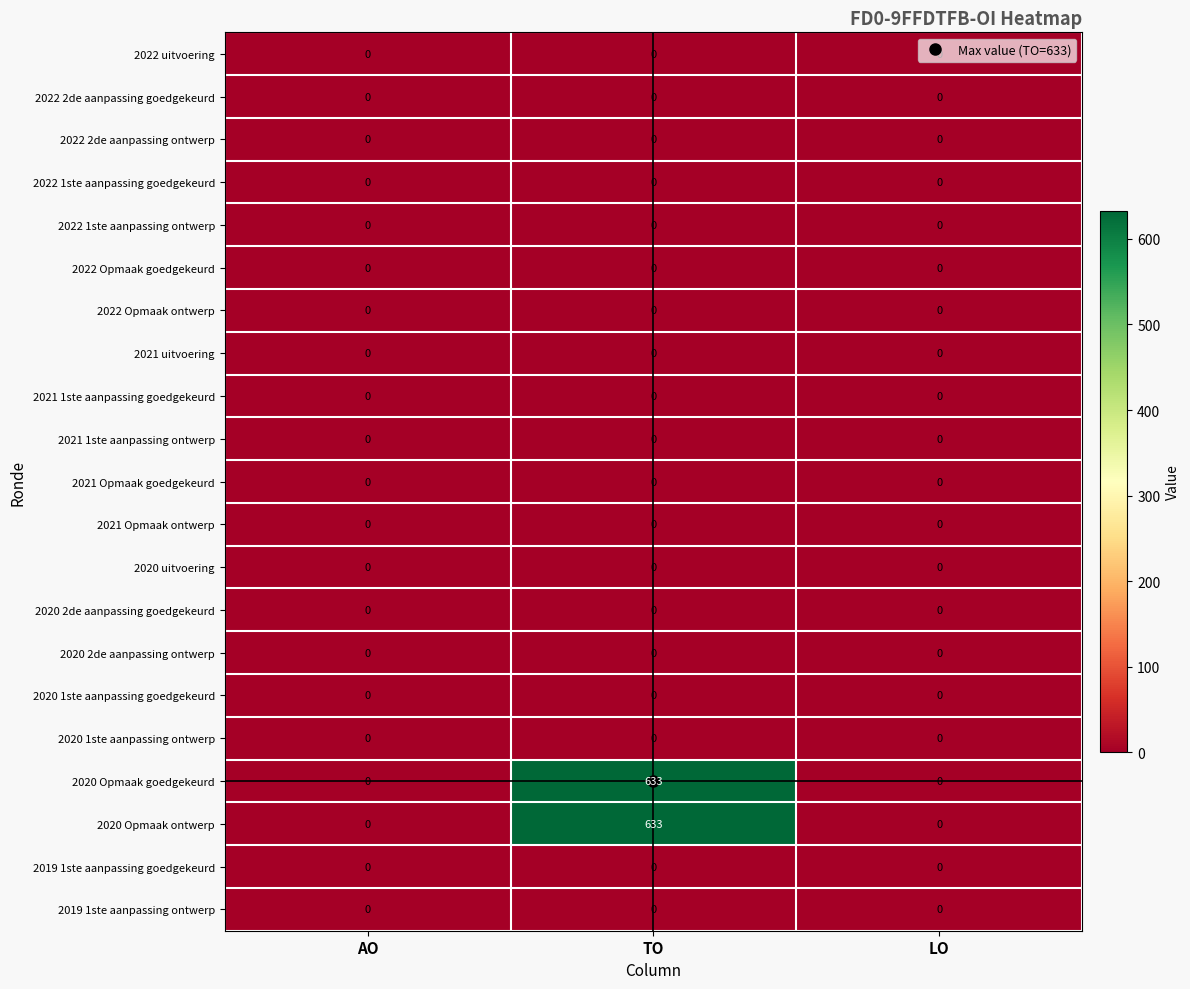

At which category is the sum across all series the highest?

TO